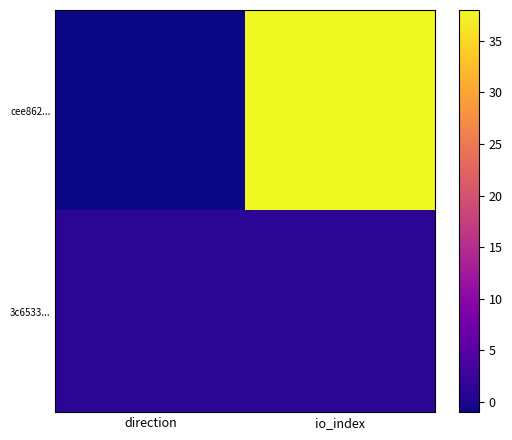

Reading left to right, extract all data points from this chart.

cee862...: direction=-1	io_index=38
3c6533...: direction=1	io_index=1